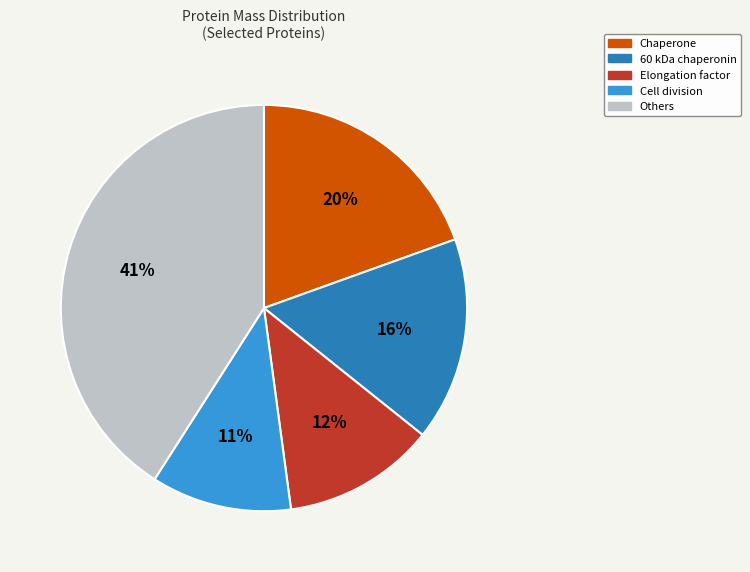

To the nearest percent, what percentage of the pie is 60 kDa chaperonin?

16%